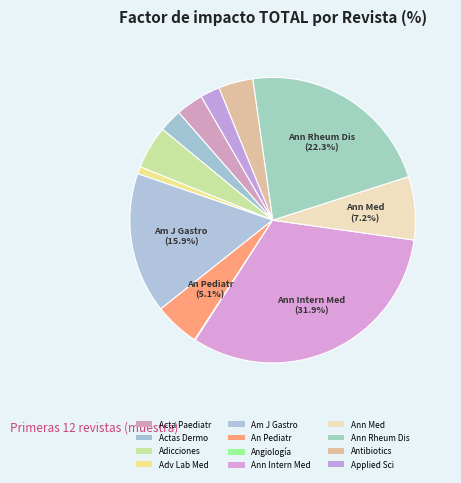

Count the number of slices in the pie.

12